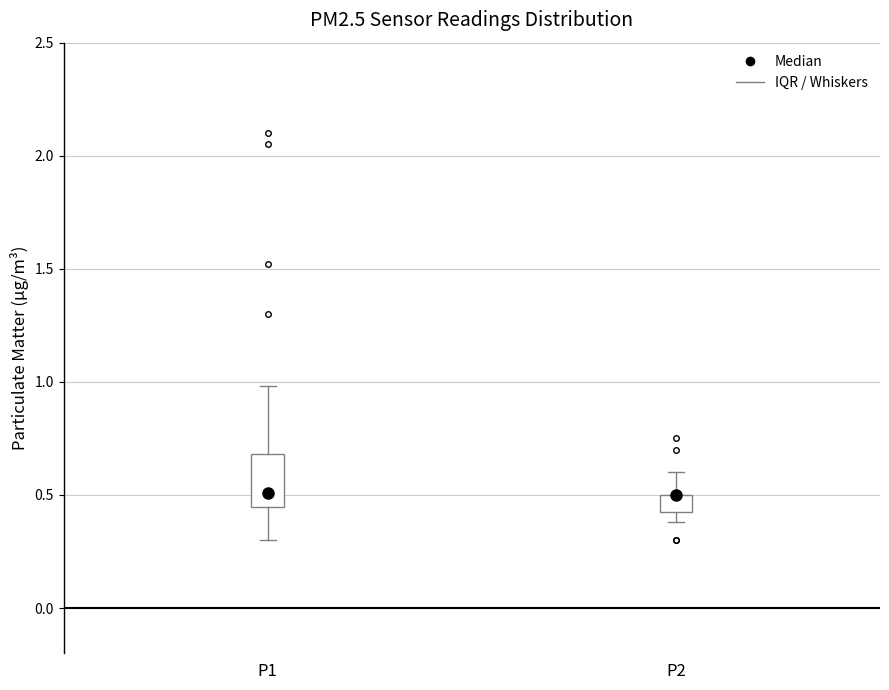

Where is the lower edge of the box for P2 on the y-axis? The values are not printed on the chart, so give them approximately, as read against the axis.

0.40